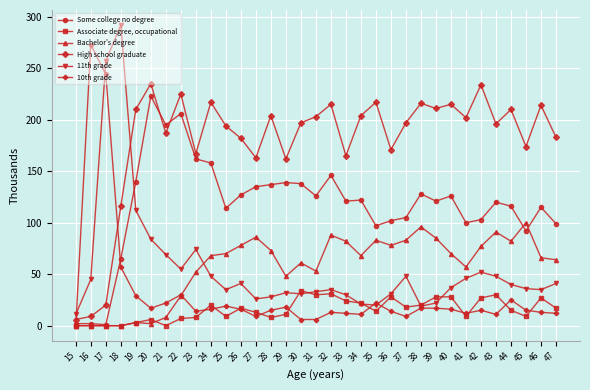

What is the value of the High school graduate point at the 32nd from the left?

214